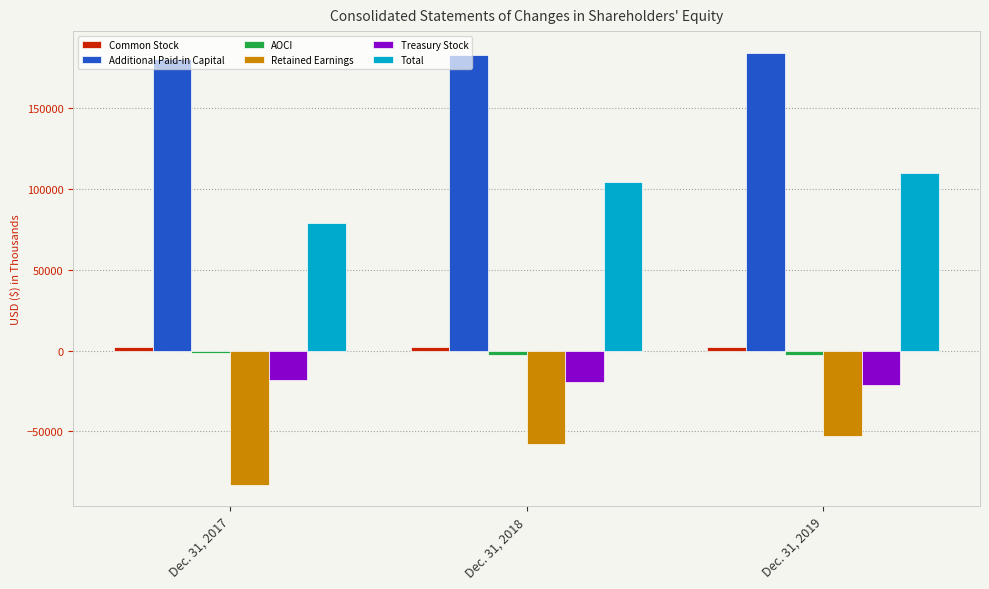

What is the average value of the Retained Earnings series?

-64586